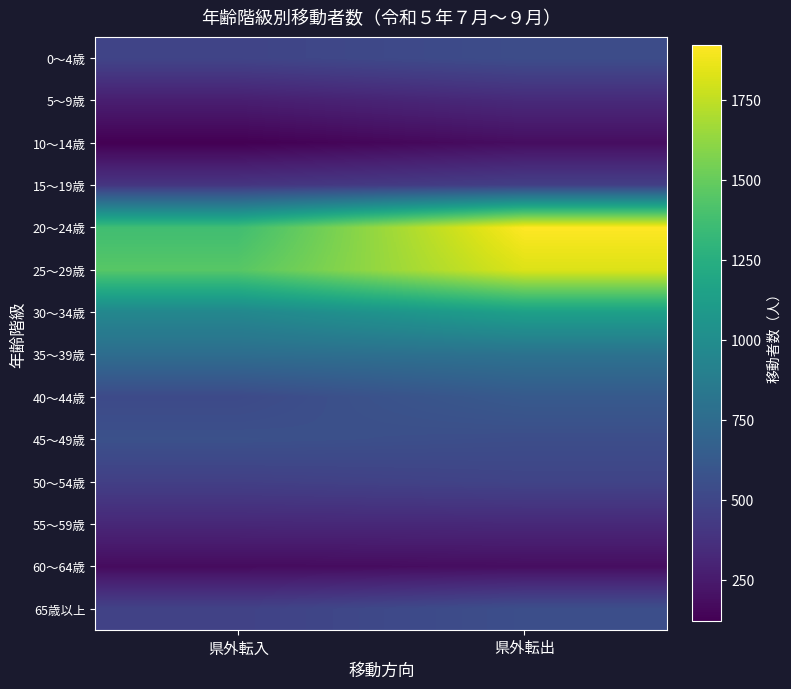

What is the smallest value displayed?

119.6